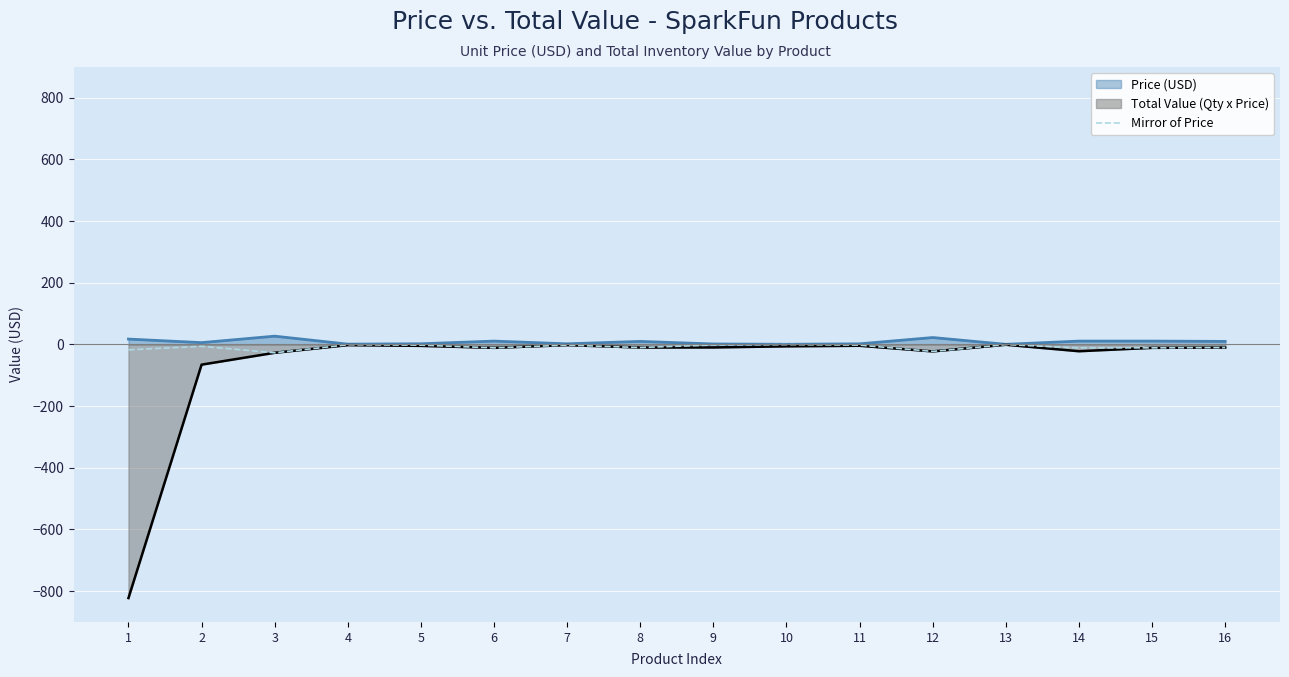

Which series has the largest range (max minus min)?

Total Value (Qty x Price)